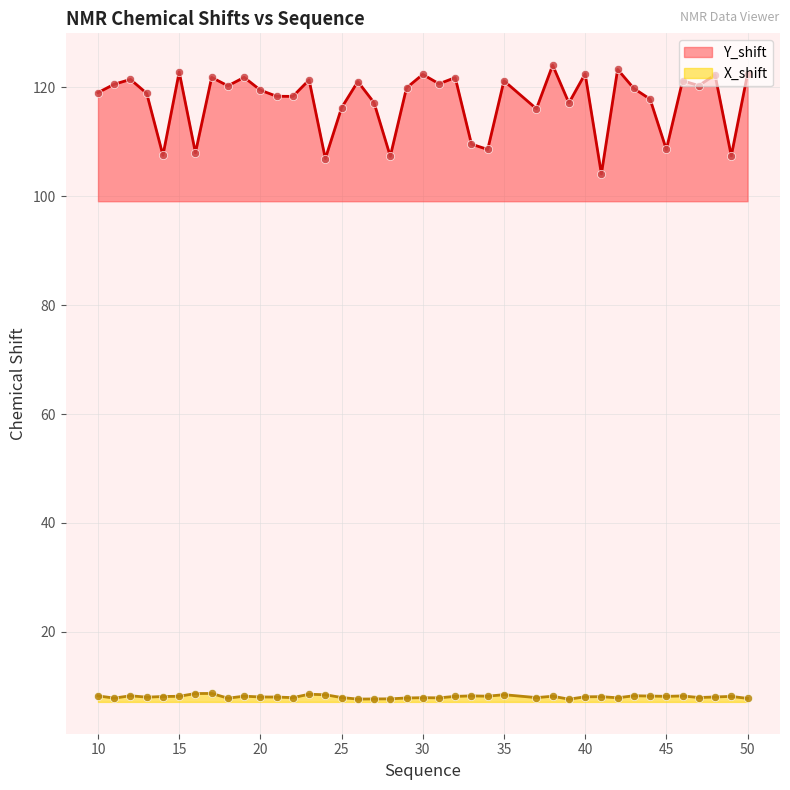

Which series has the largest total across all categories?

Y_shift